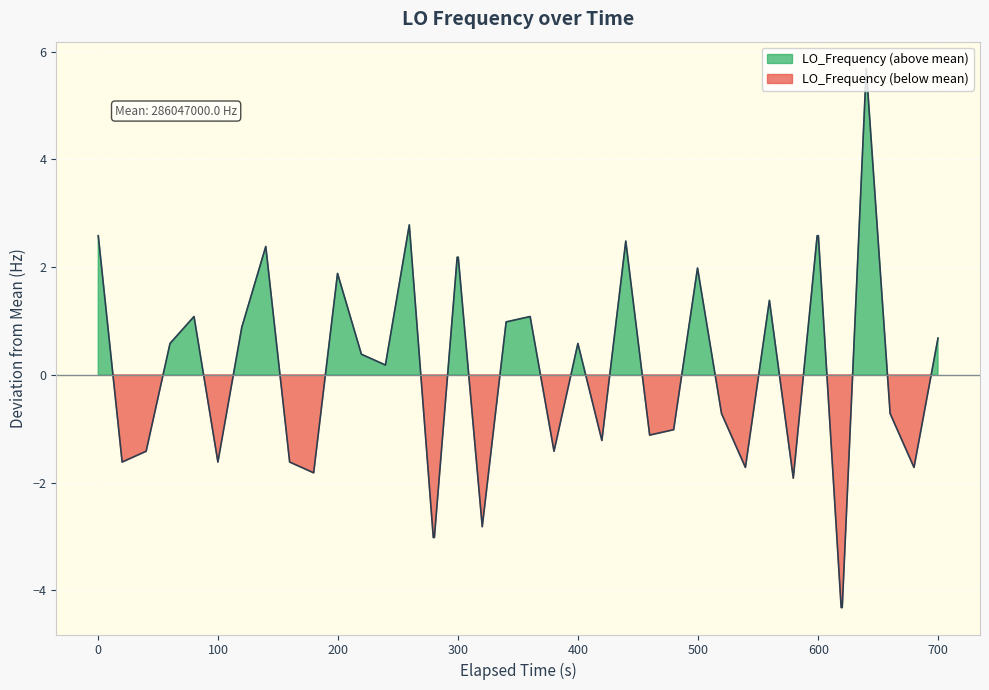

Does the chart display data point markers on the line(s)?

No